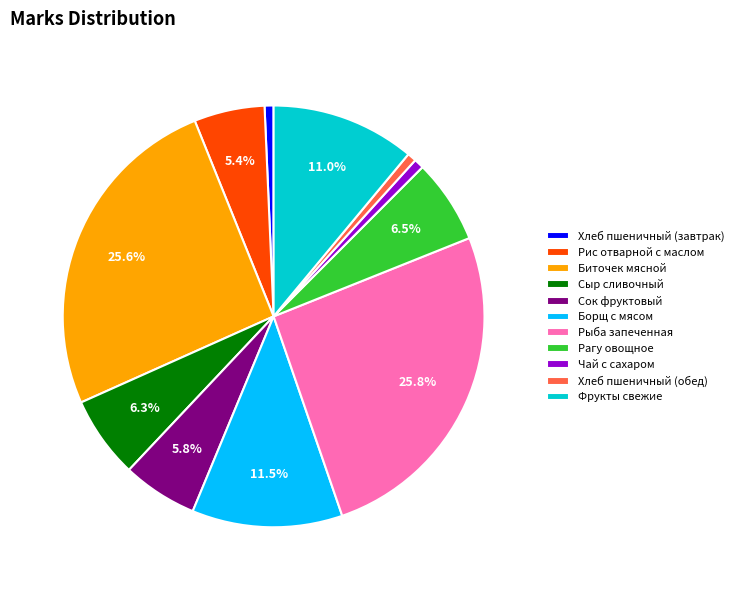

Do Сок фруктовый and Хлеб пшеничный (обед) together represent more than half of the pie?

No